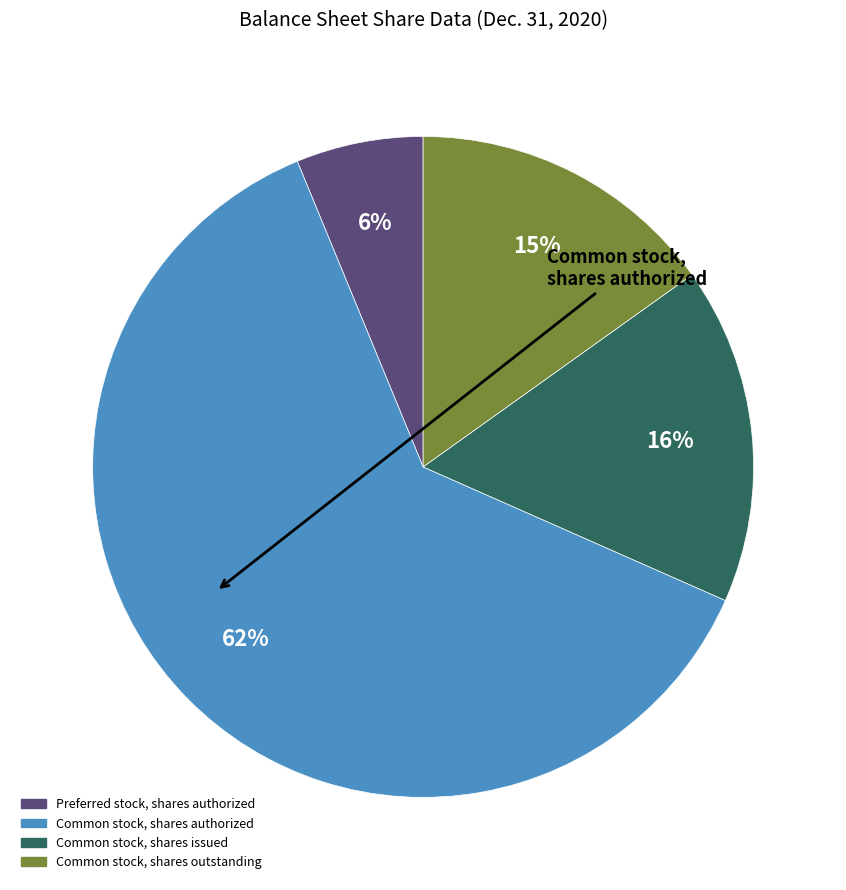

Which category has the biggest portion of the pie?

Common stock, shares authorized